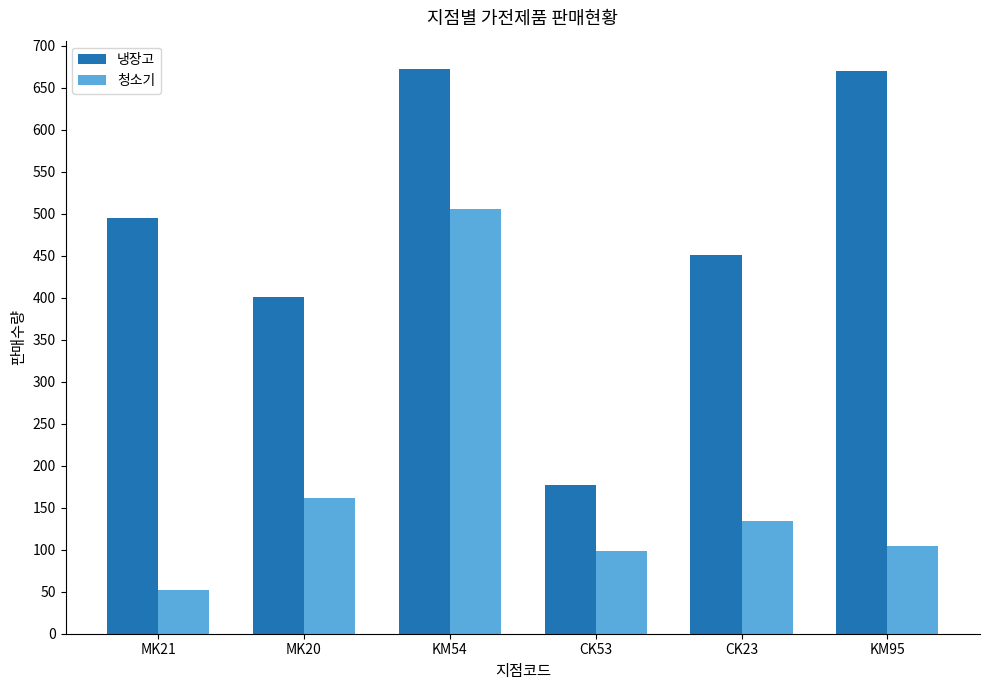

The value of 냉장고 at KM54 is 672.5. True or false?

True